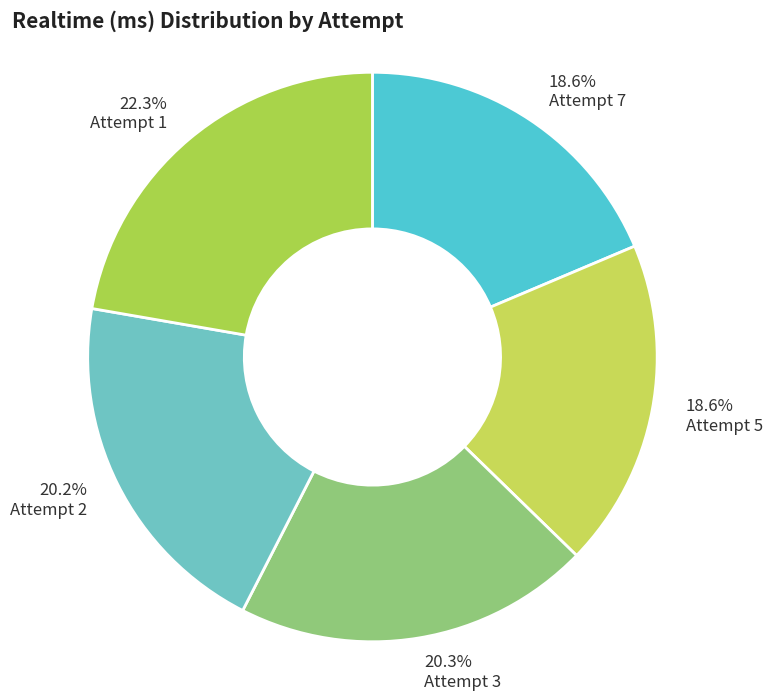

Which has a higher value, Attempt 5 or Attempt 1?

Attempt 1